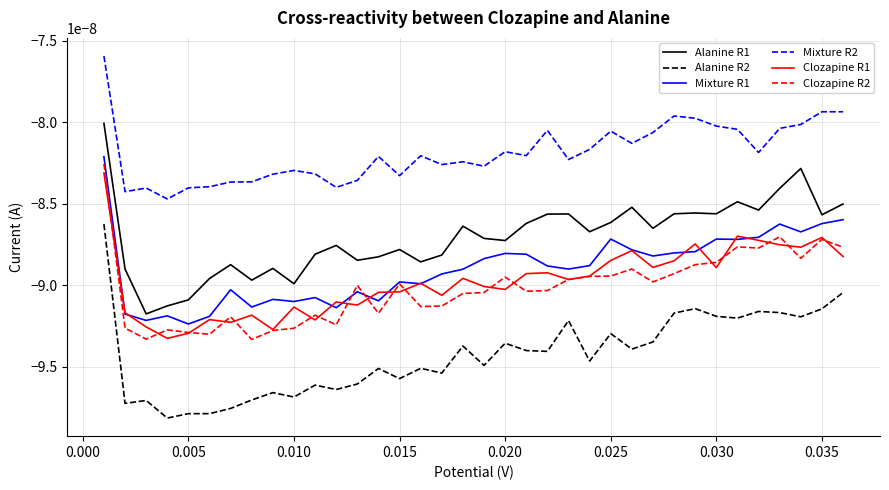

True or false: Alanine R1 and Clozapine R1 intersect in this chart.

False